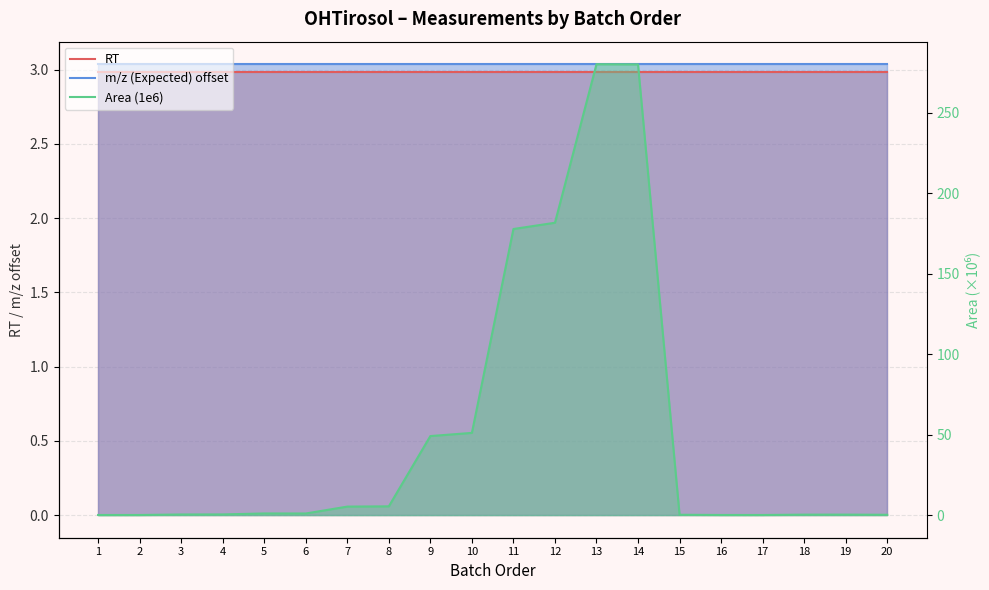

Between which two adjacent categories do Area (1e6) and RT first intersect?

6 and 7